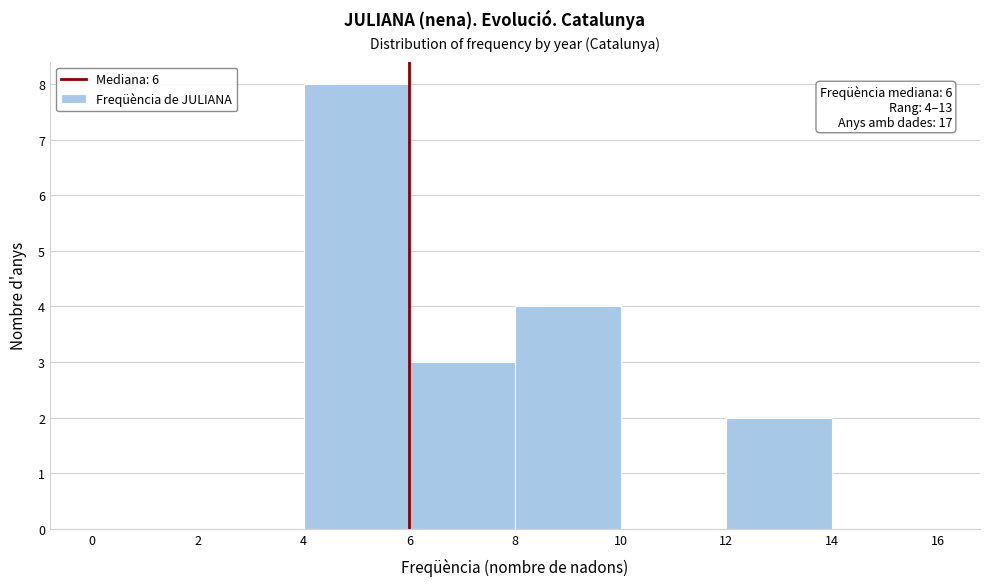

Over which range of the x-axis is the bar tallest?

4 to 6